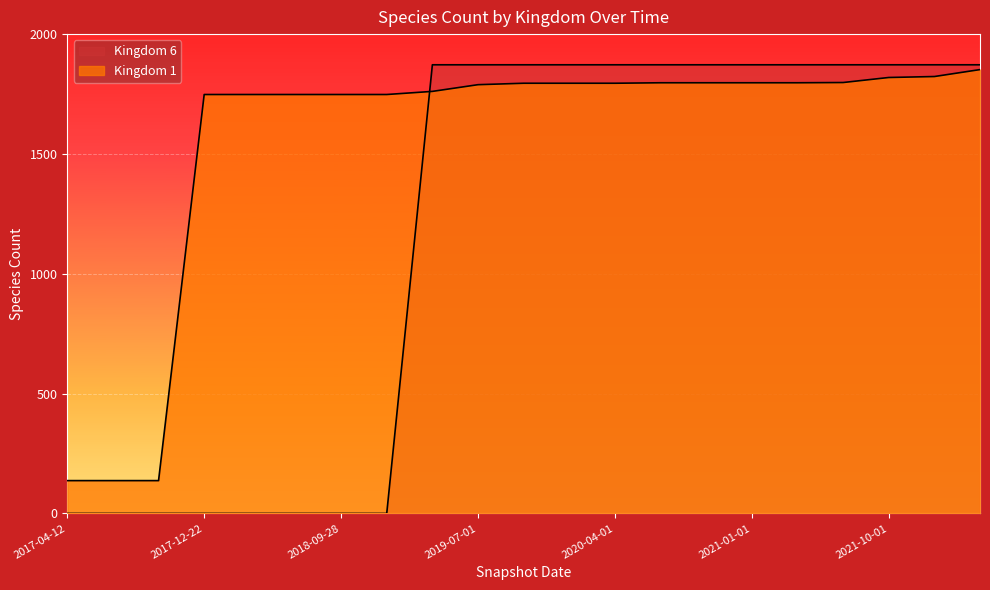

At which label does Kingdom 1 first exceed 1795?

2020-07-01